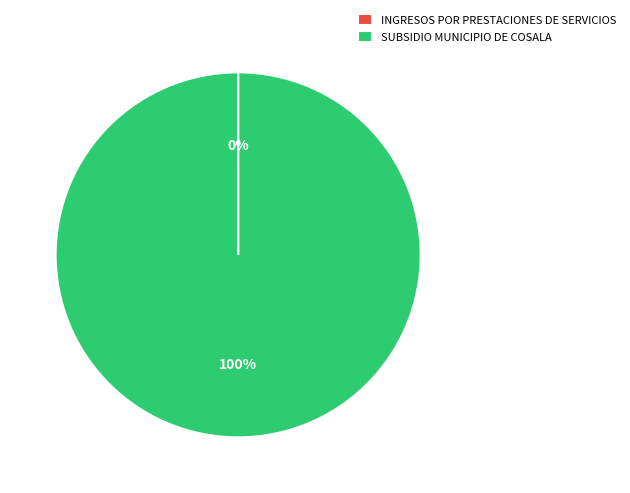

Does any single category account for the majority?

Yes